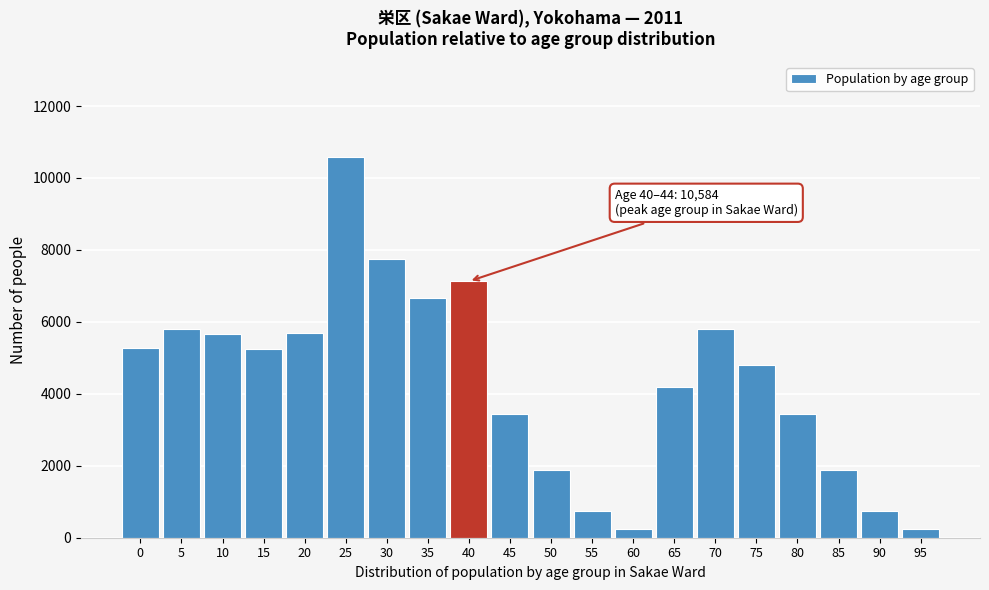

What is the value of the 1st bar from the left?

5260